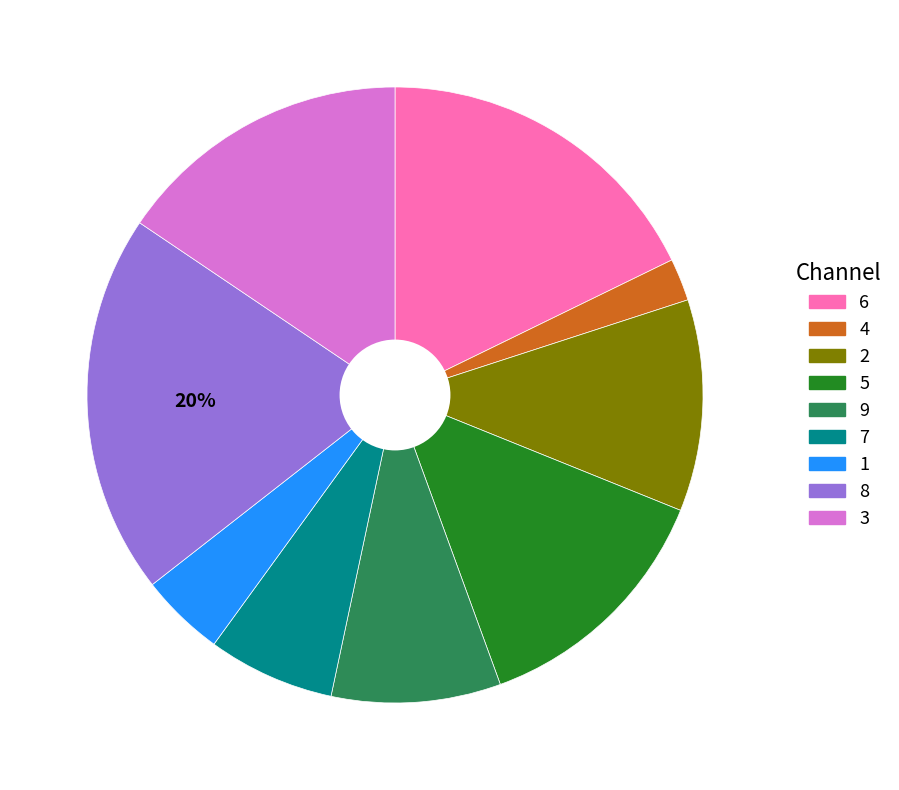

True or false: 8 accounts for 20% of the total.

True